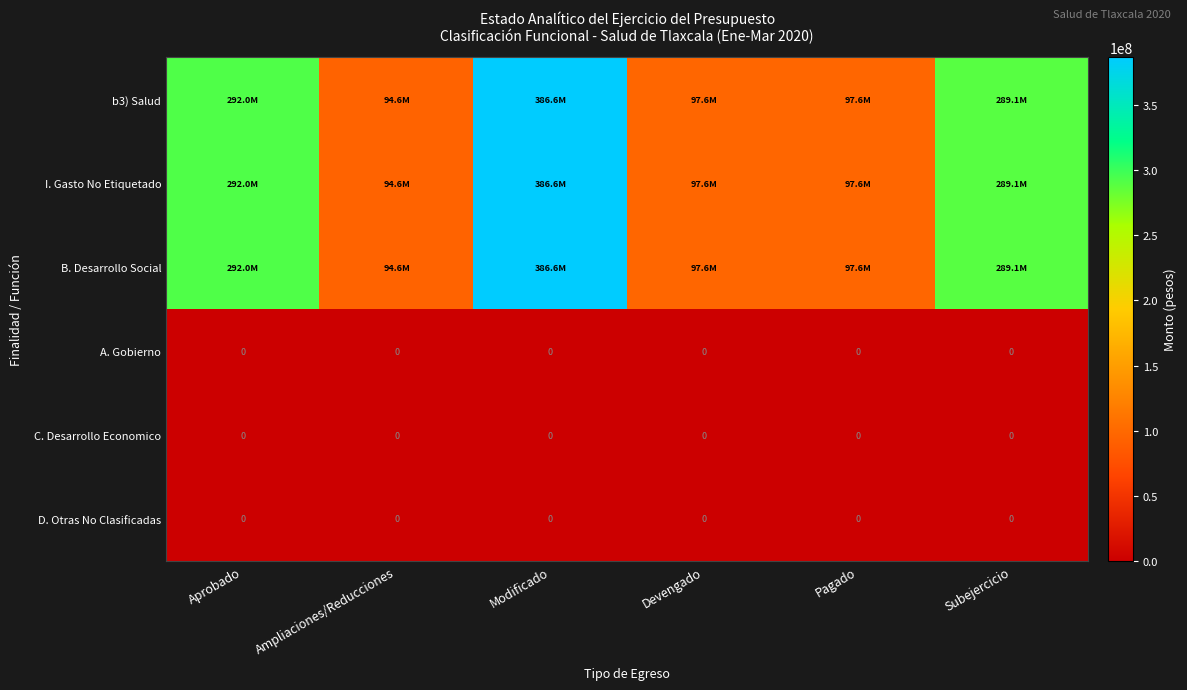

True or false: D. Otras No Clasificadas has a value of 0 at Subejercicio.

True